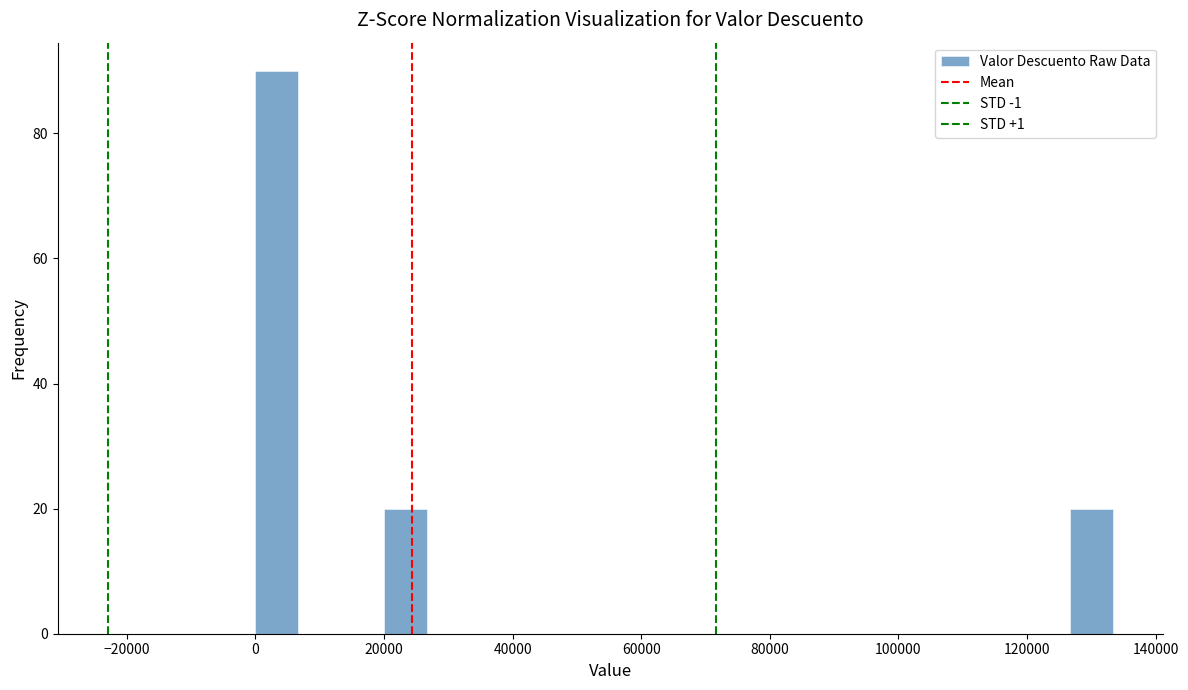

Read against the x-axis, roughly where is the centre of the tallest bar?

4000